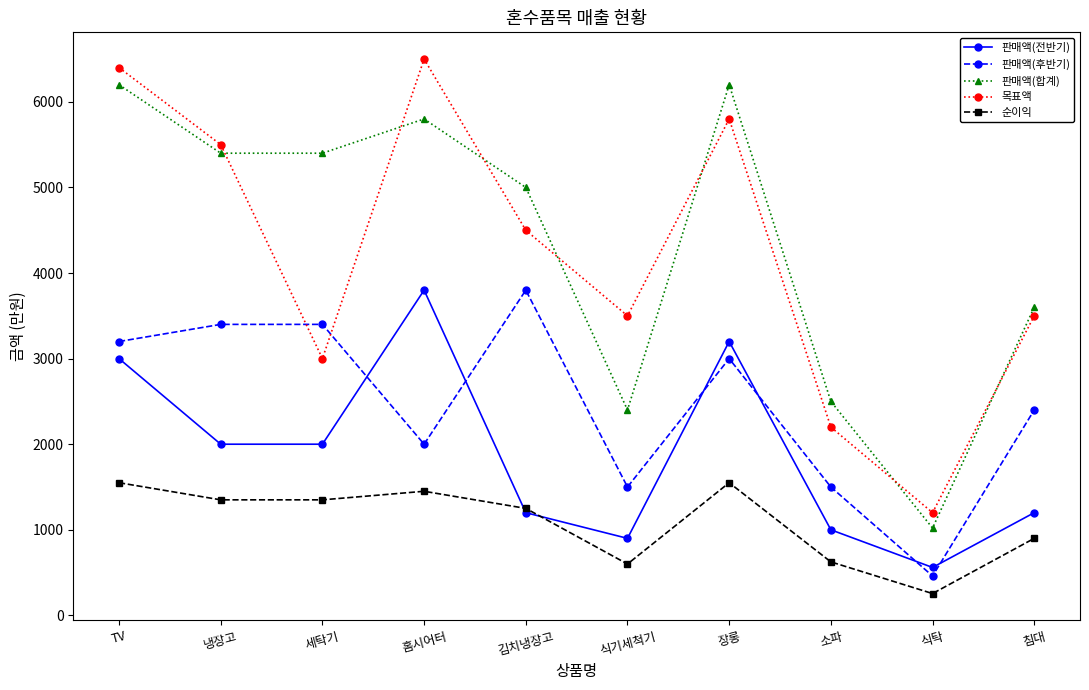

Count the number of categories in the chart.

10